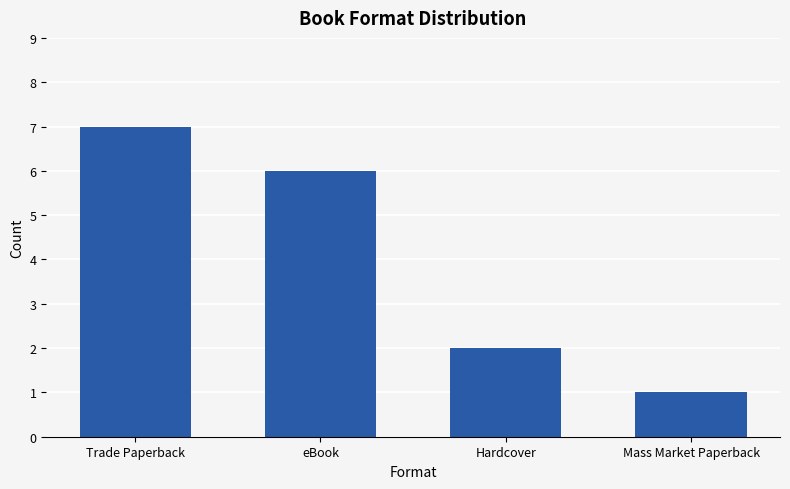

Between Trade Paperback and eBook, which is larger?

Trade Paperback